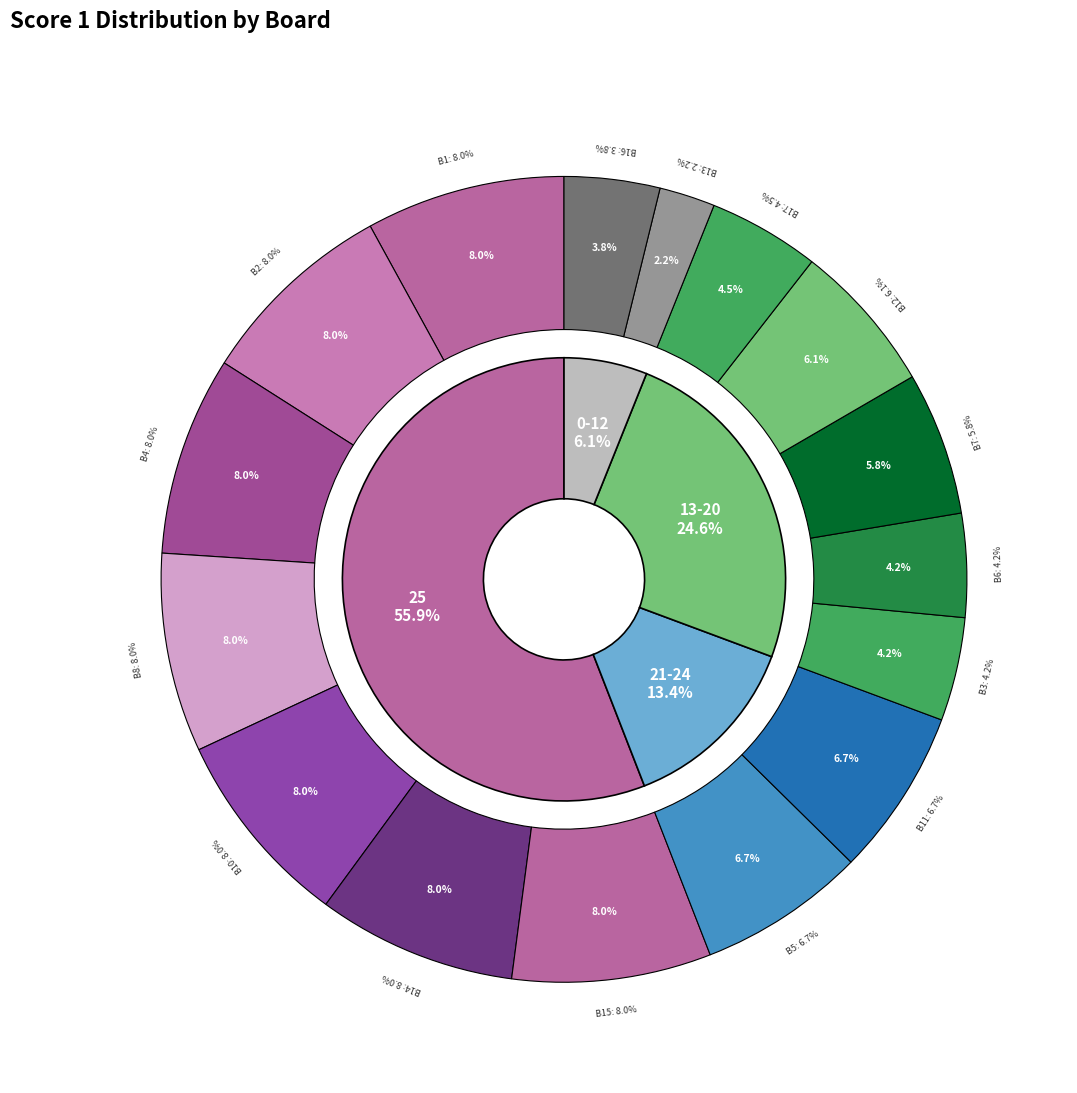

Is it true that Board 2 is 8% of the pie?

True